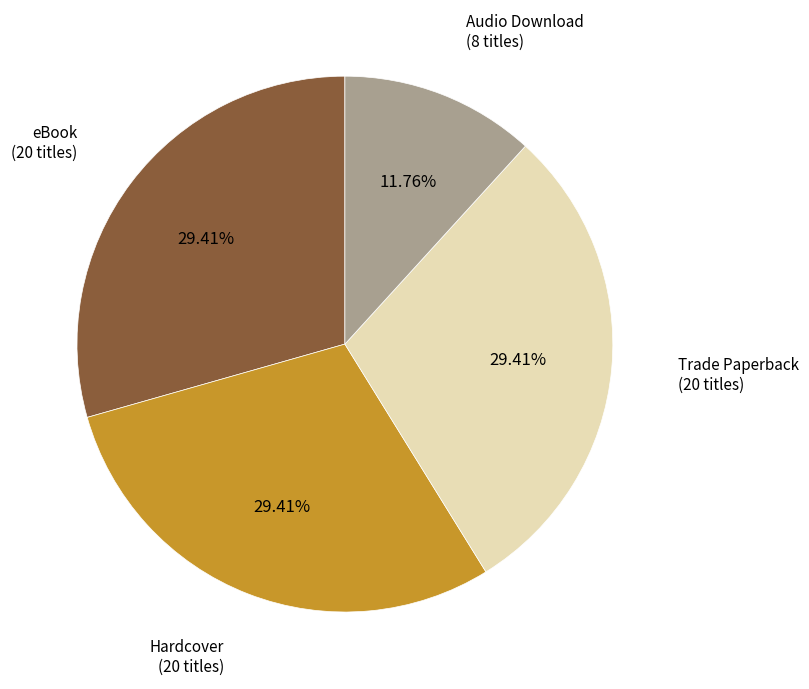

Which slice is the smallest?

Audio Download